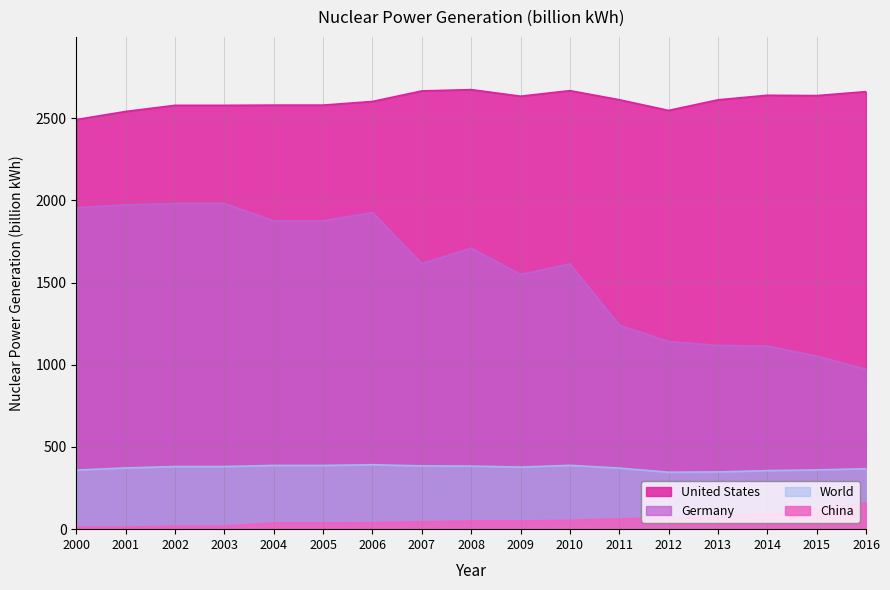

How many data points in China are above 49?

9